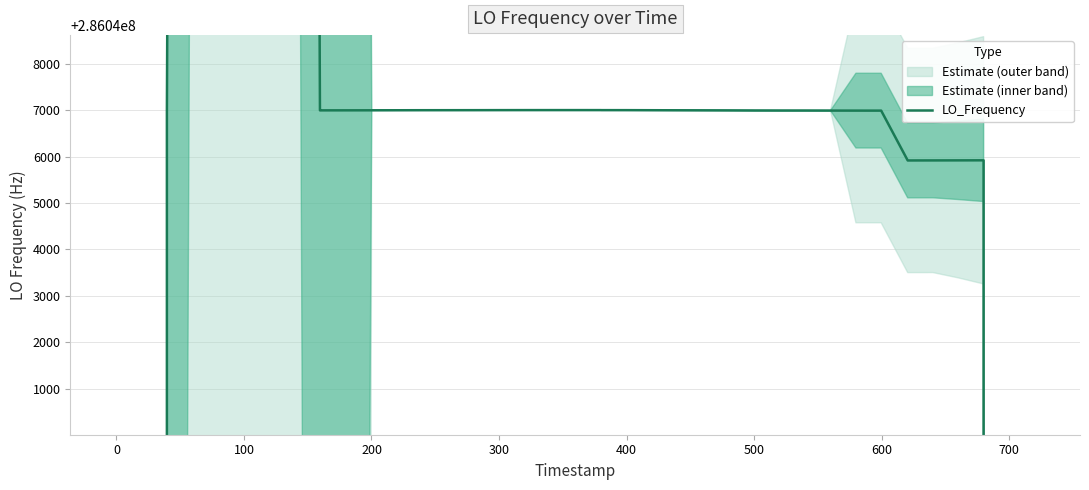

What is the maximum value shown in the chart?

286174139.9